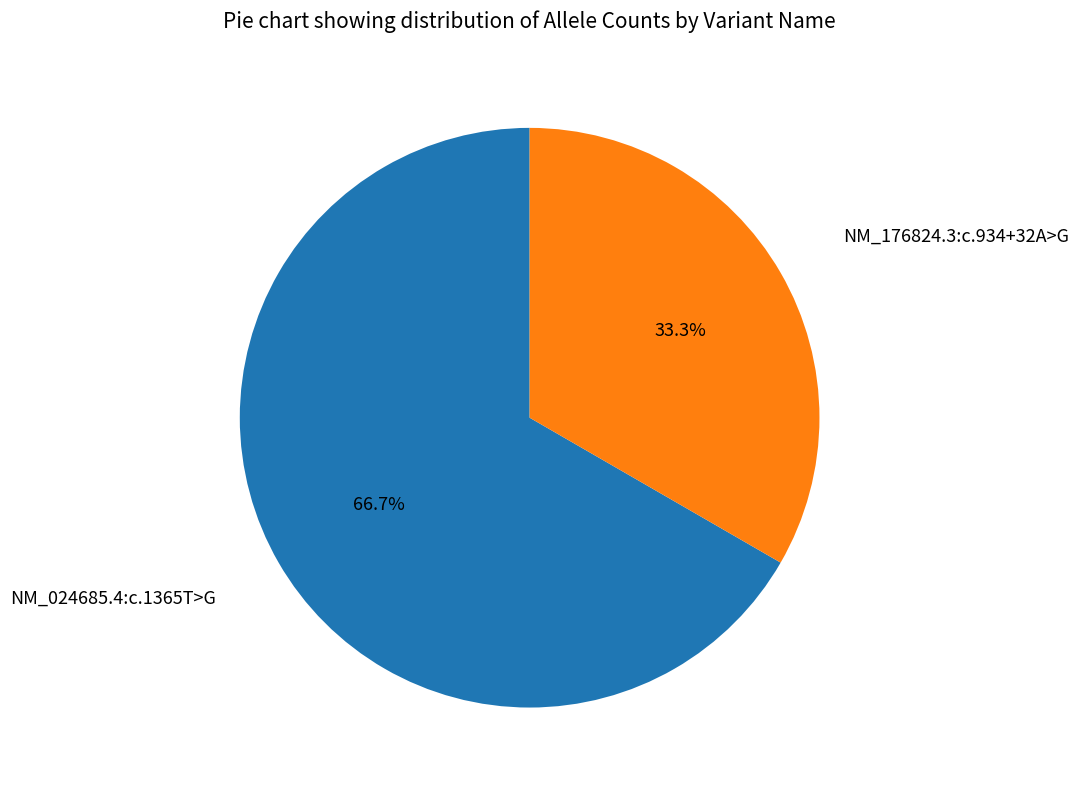

True or false: NM_176824.3:c.934+32A>G accounts for 33% of the total.

True